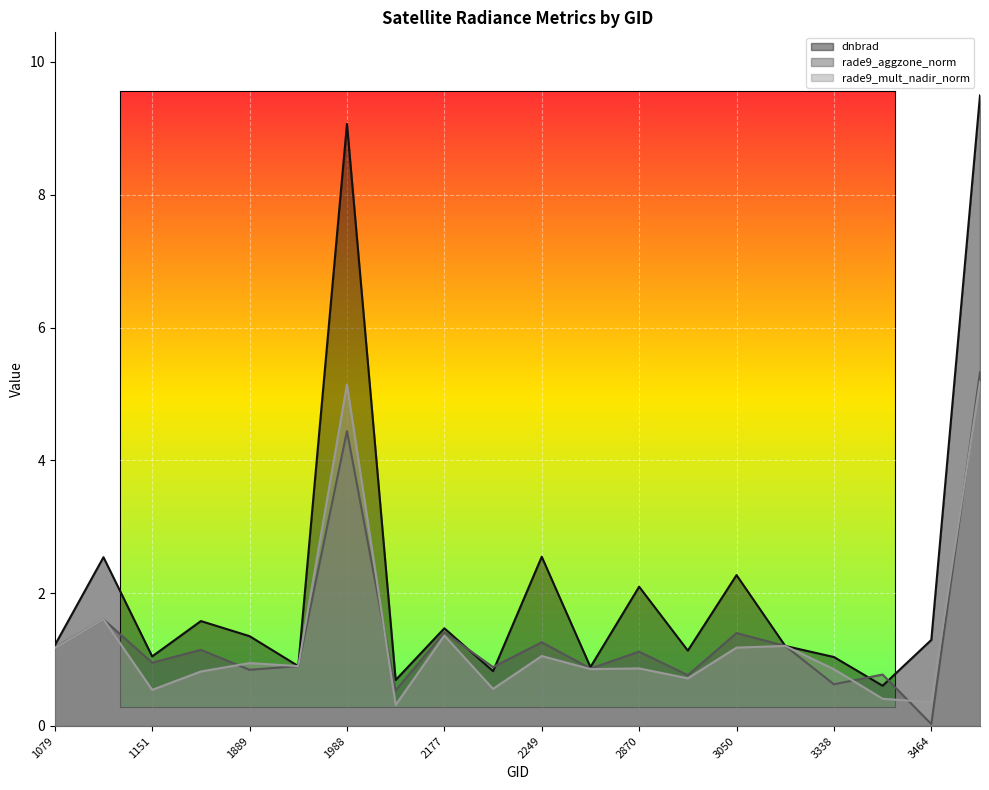

Between which two adjacent categories do rade9_aggzone_norm and rade9_mult_nadir_norm first intersect?

1079 and 1115